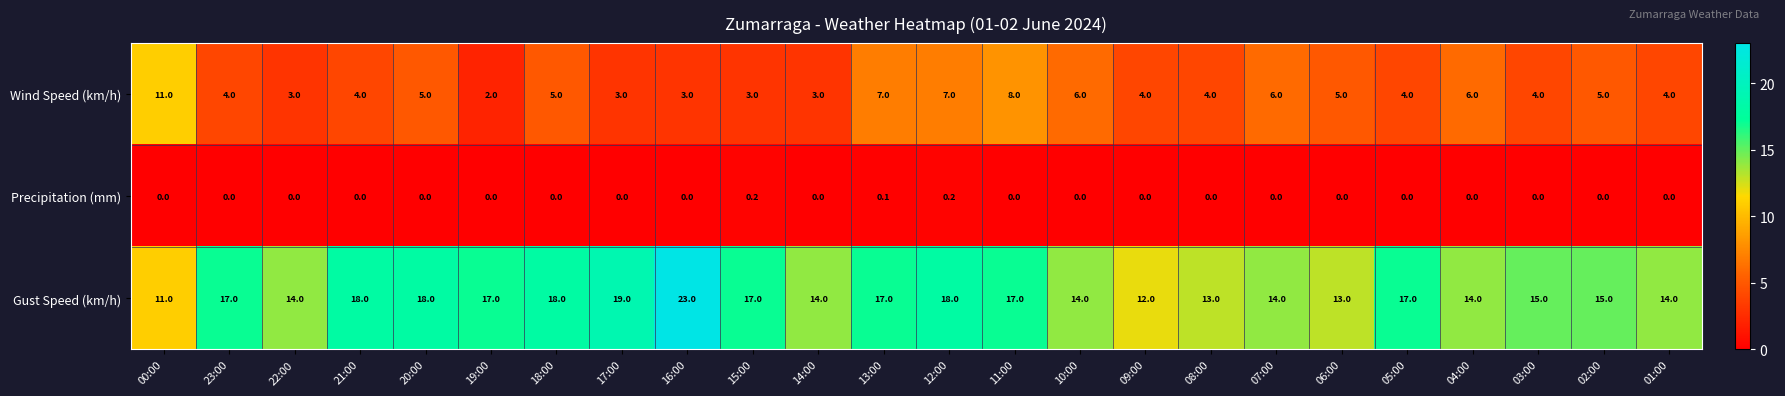

Count the Wind Speed (km/h) values in the range 4 to 6.

14